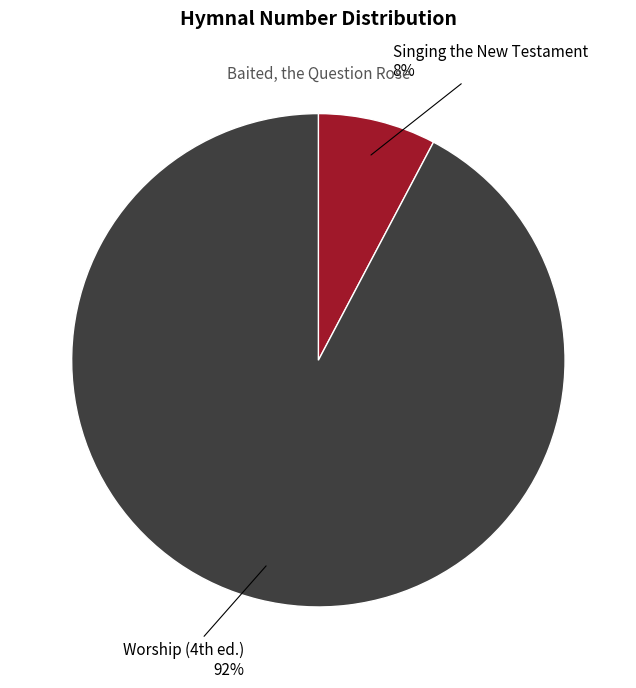

How many slices are in this pie chart?

2